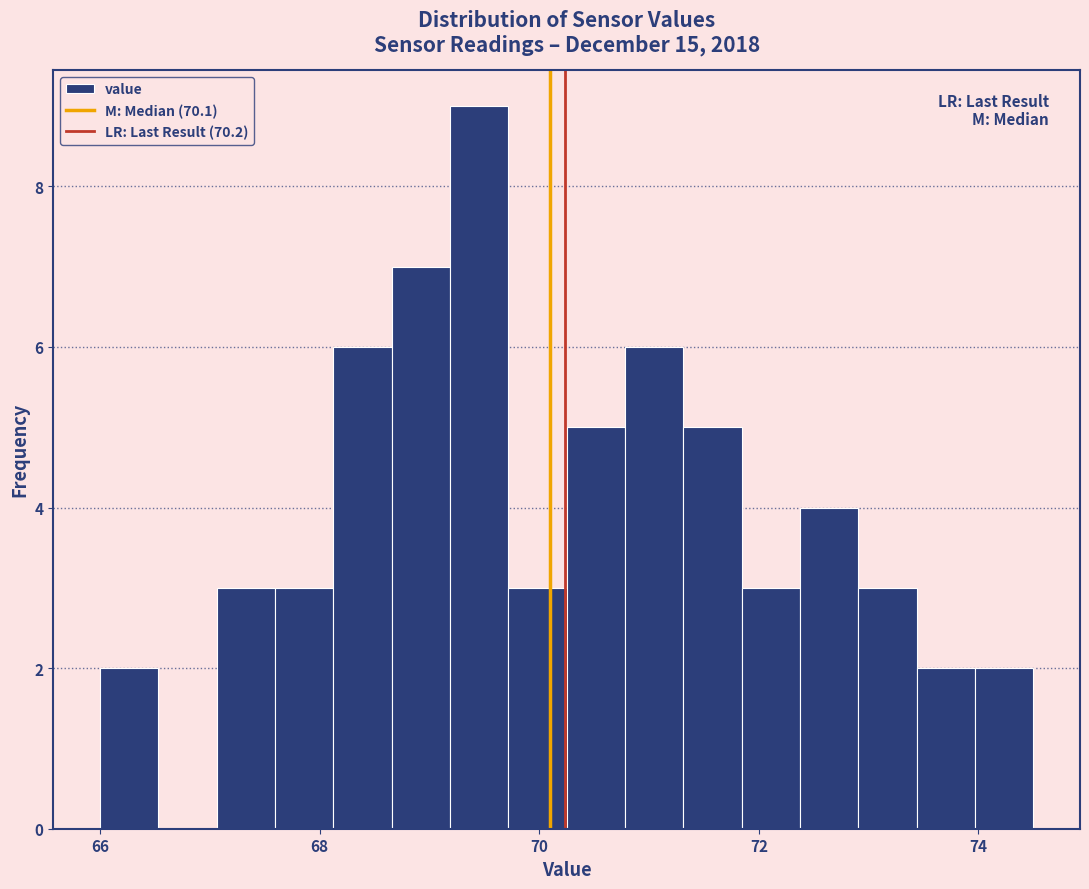

Read against the x-axis, roughly where is the centre of the tallest bar?

69.4